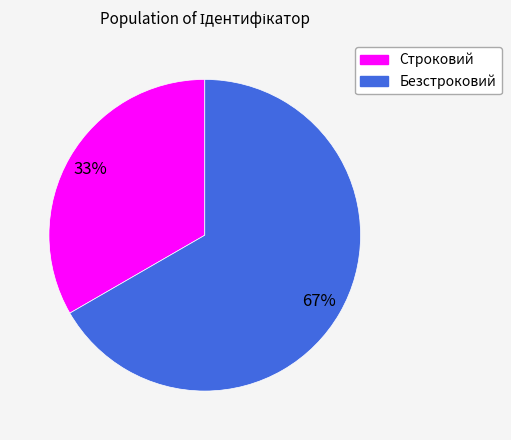

Which slice is the largest?

Безстроковий